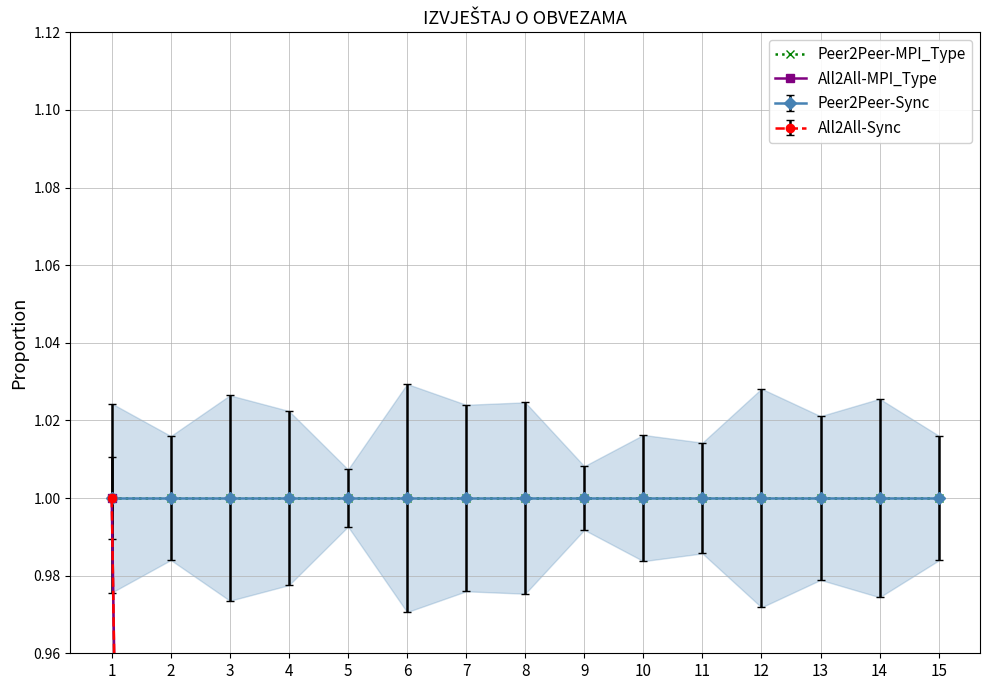

Which category has the highest value in the Peer2Peer-MPI_Type series?

1